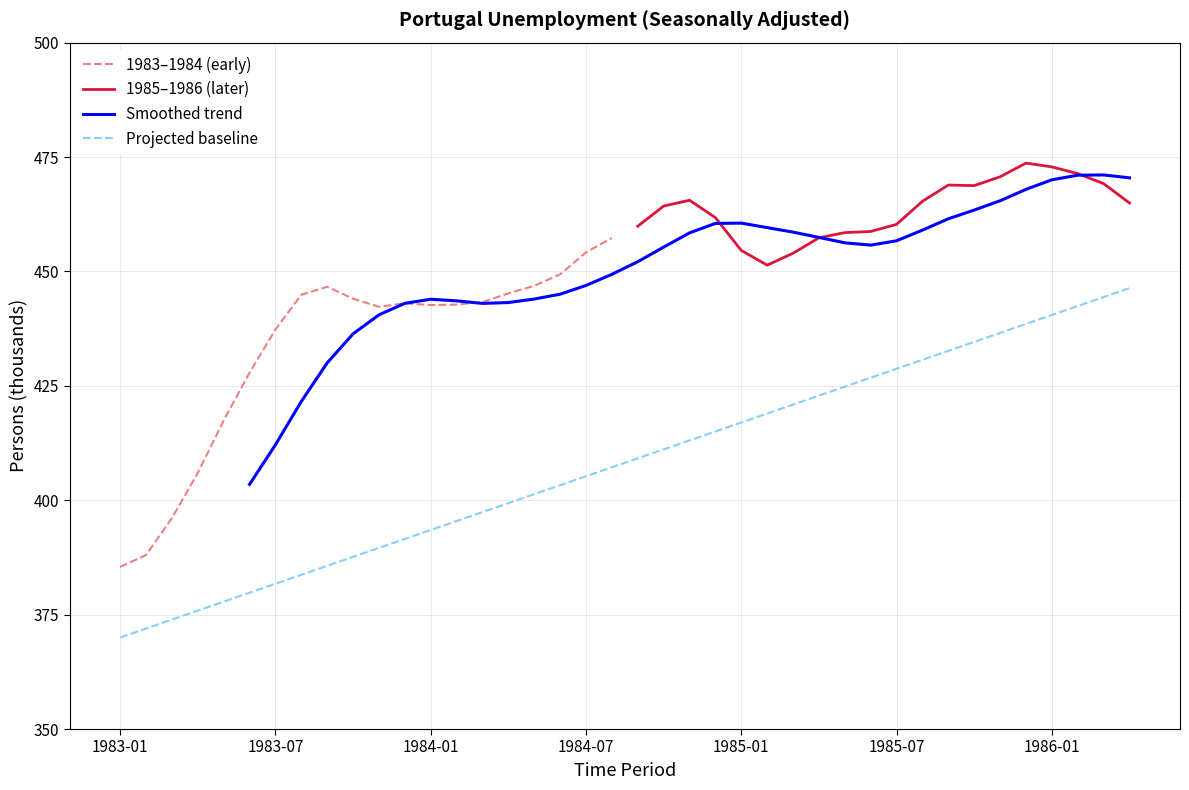

What is the minimum value for 1983–1984 (early)?

385.4